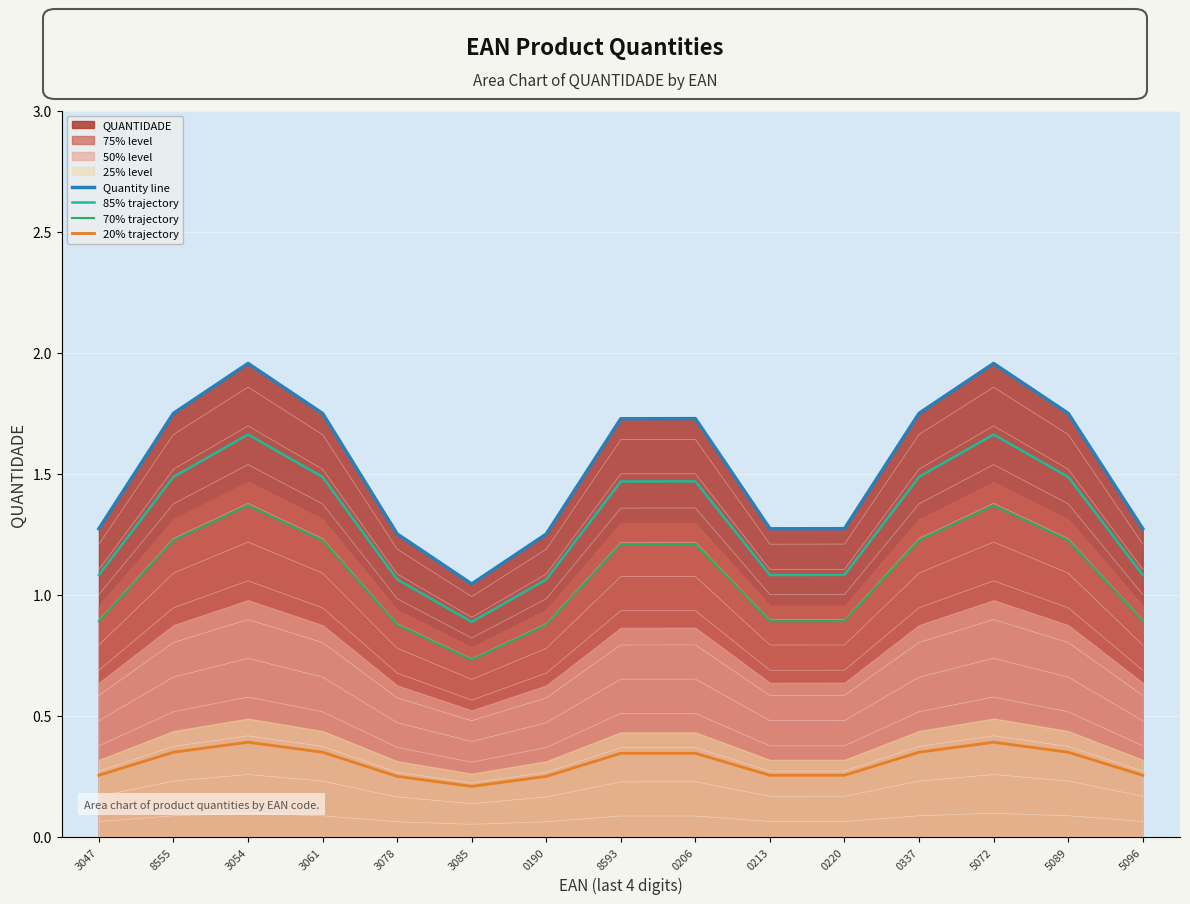

Rank the series by their maximum value, from lowest to highest.

20% trajectory, 70% trajectory, 85% trajectory, Quantity line